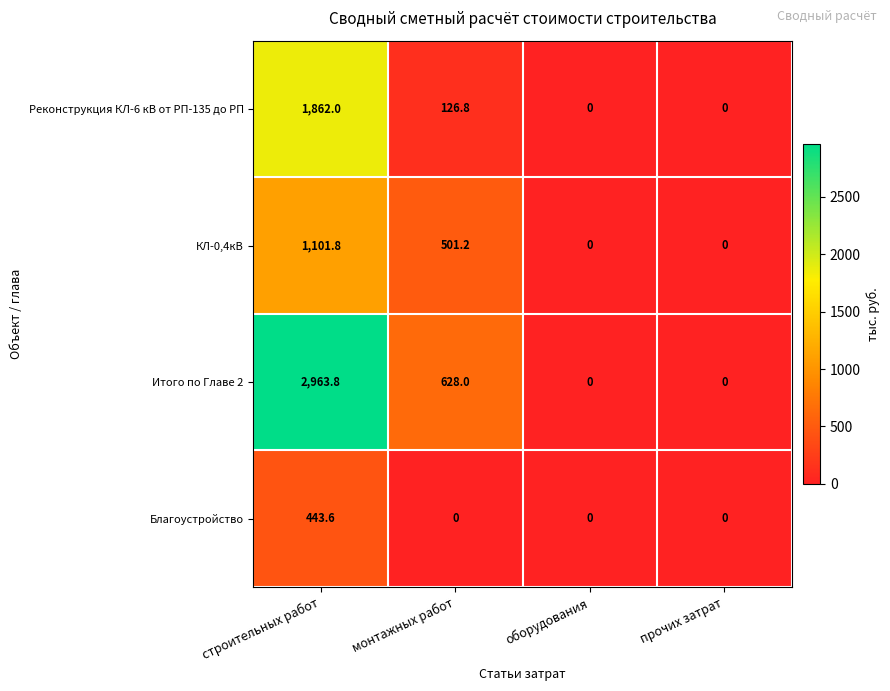

What is the difference between the highest and lowest values at строительных работ?

2520.2